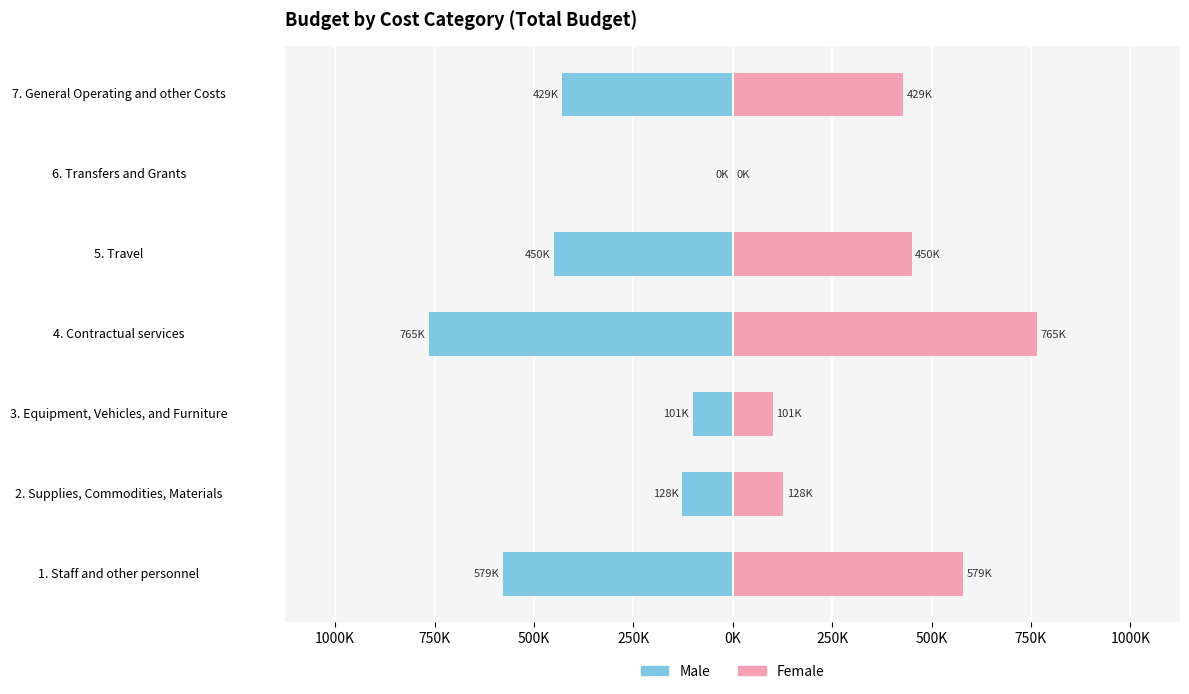

Which series has the widest spread of values?

Male